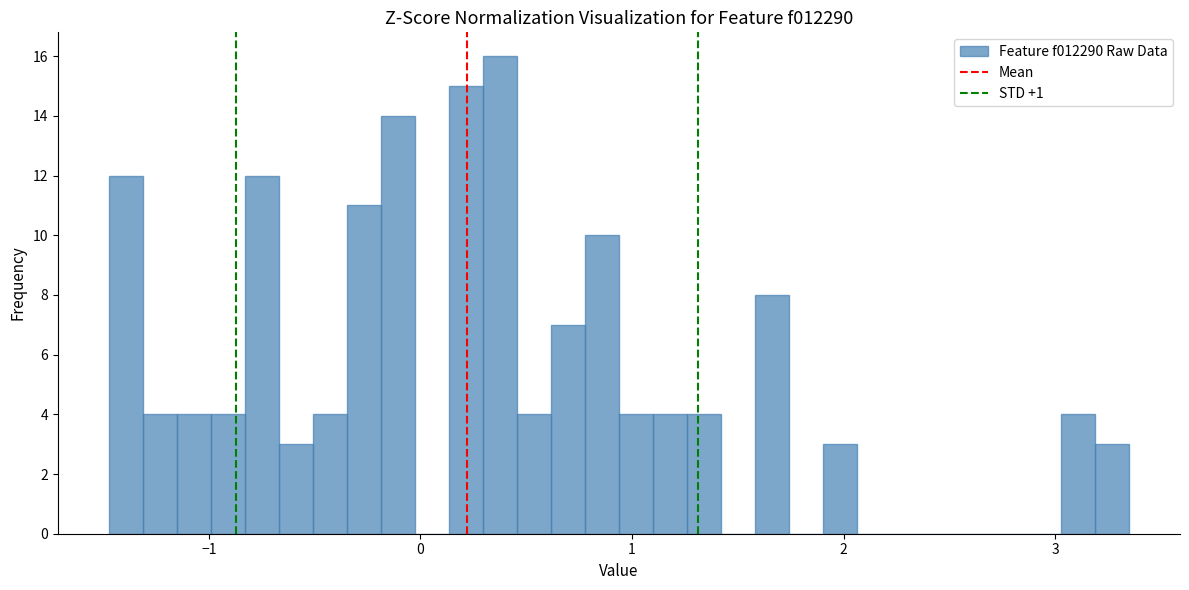

Around what value on the x-axis is the tallest bar? Give the approximate position of its centre, as read against the axis.

0.4